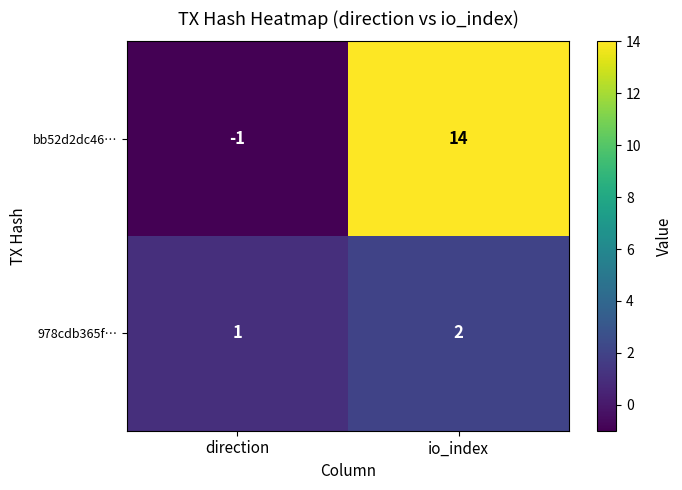

Reading left to right, list all the values displayed in this chart.

bb52d2dc46…: direction=-1	io_index=14
978cdb365f…: direction=1	io_index=2